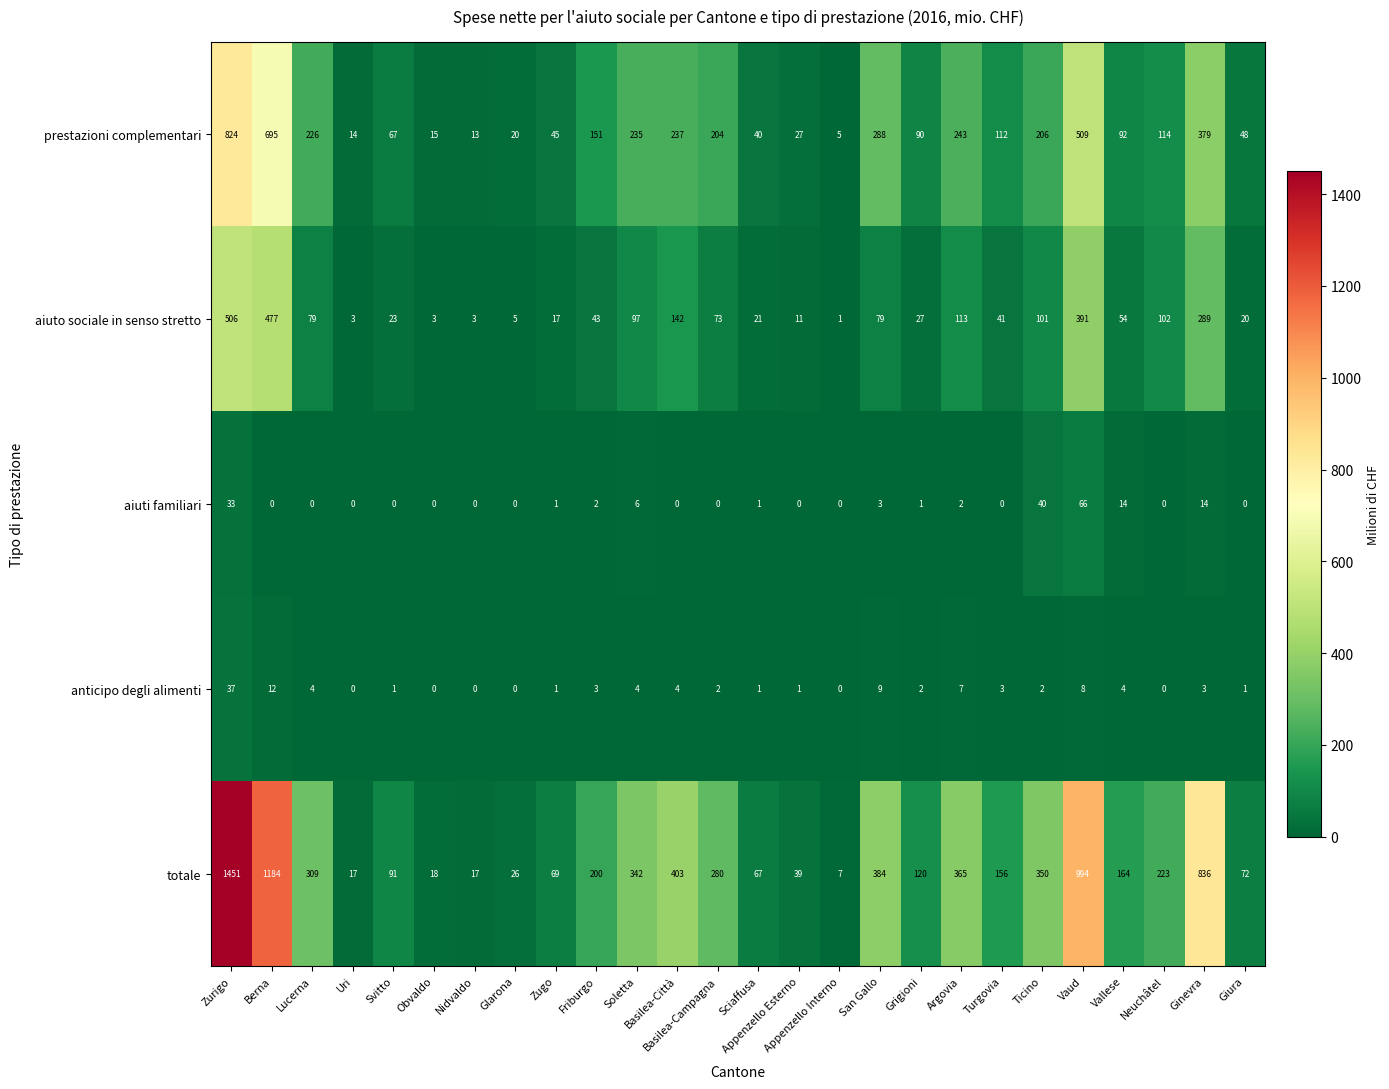

What is the maximum value for aiuto sociale in senso stretto?

506